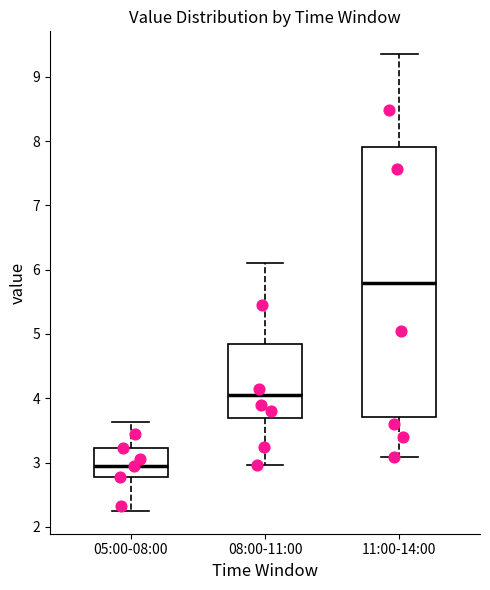

Comparing the boxes themselves (not the whiskers), which one is the tallest?

11:00-14:00